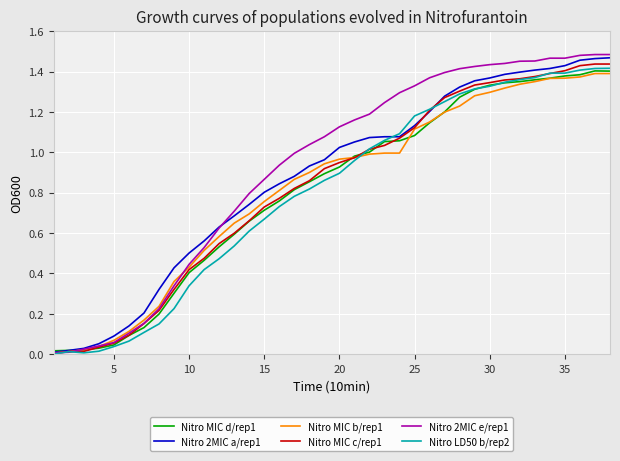

What are all the series names shown in the legend?

Nitro MIC d/rep1, Nitro 2MIC a/rep1, Nitro MIC b/rep1, Nitro MIC c/rep1, Nitro 2MIC e/rep1, Nitro LD50 b/rep2